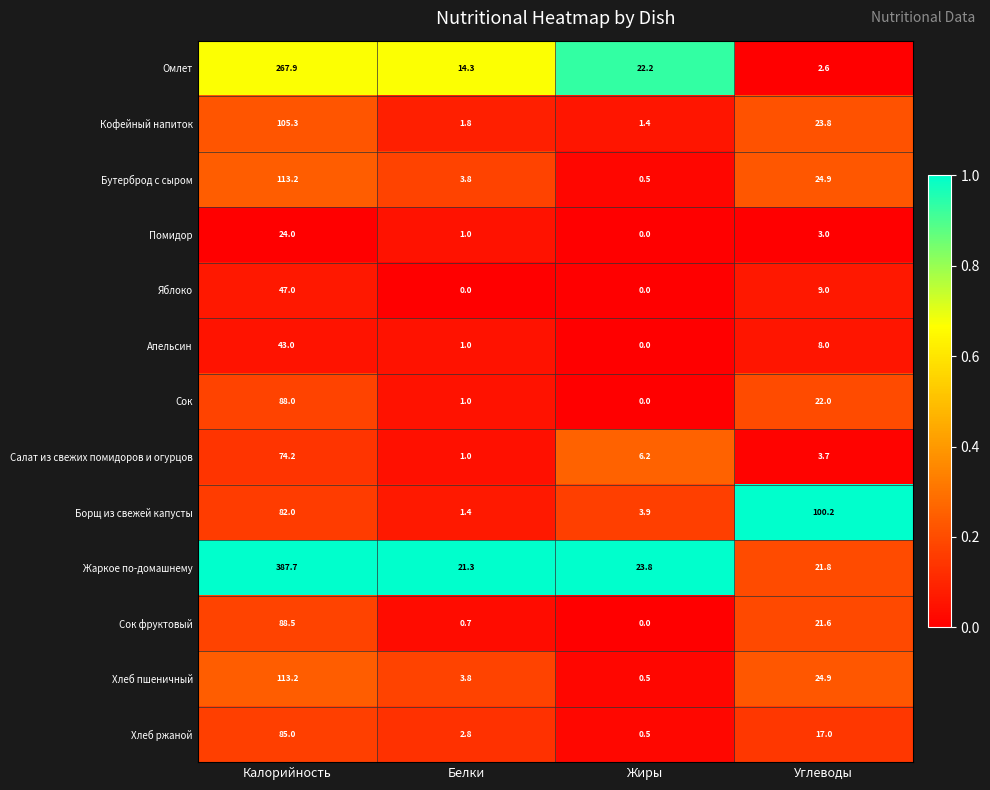

What is the total value across all series at Углеводы?

282.5